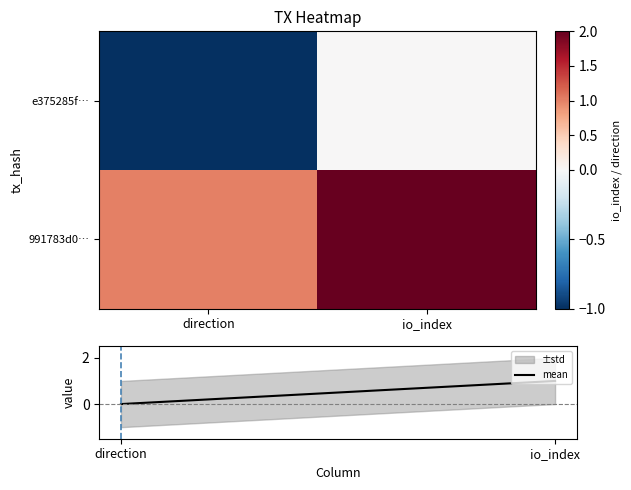

What is the sum of all e375285f… values?

-1